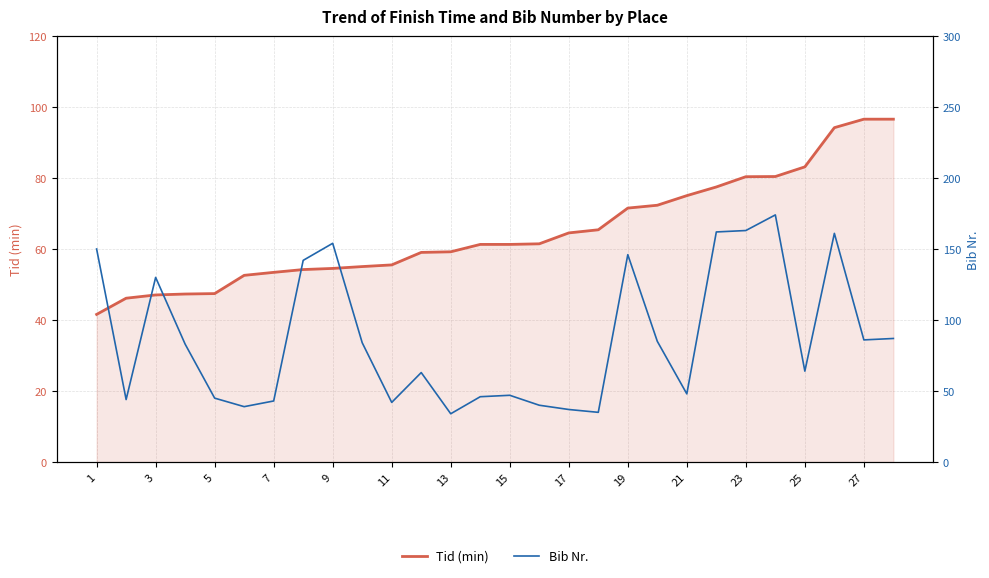

True or false: Tid (min) has a value of 19.5 at 15.

False